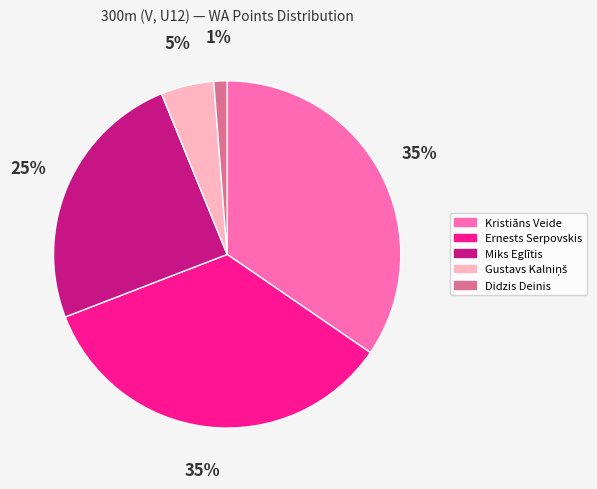

Is there any slice that represents more than half of the pie?

No